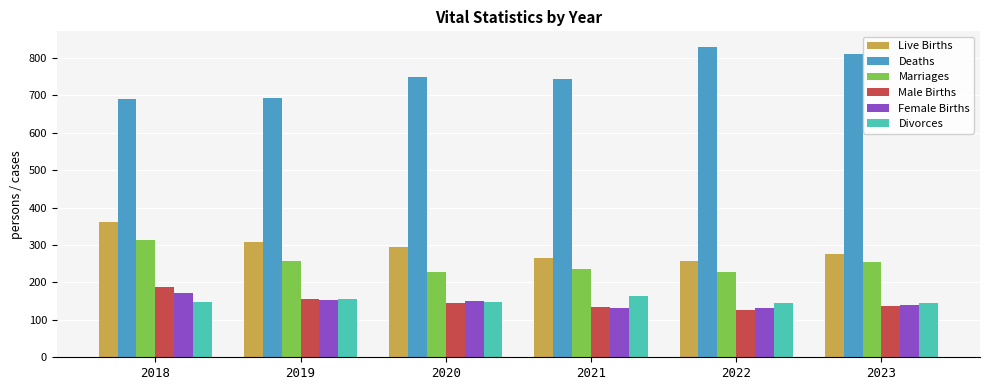

What are all the series names shown in the legend?

Live Births, Deaths, Marriages, Male Births, Female Births, Divorces